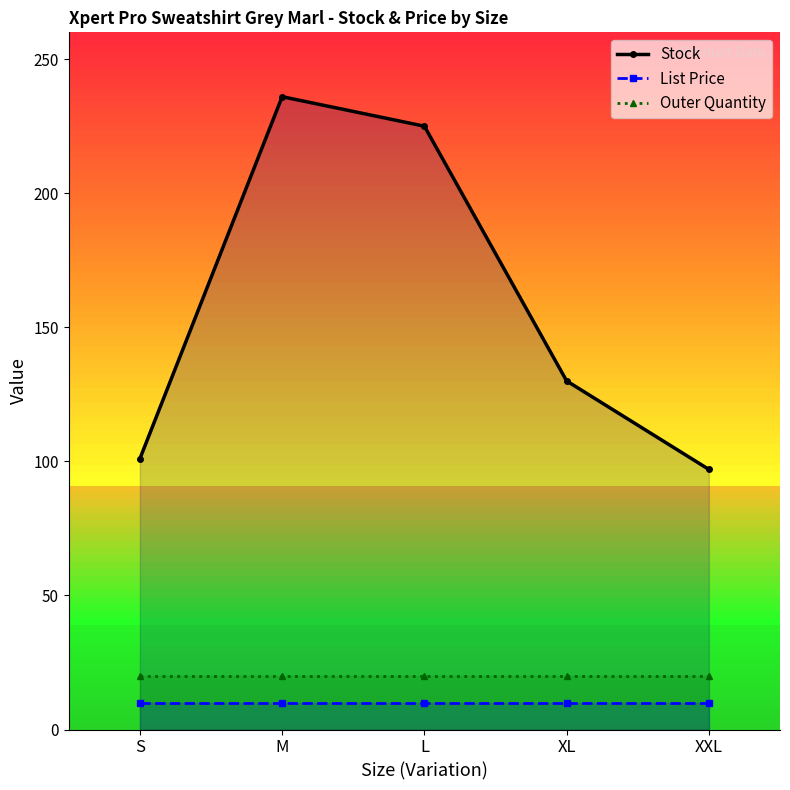

Which label corresponds to the smallest value in the chart?

S